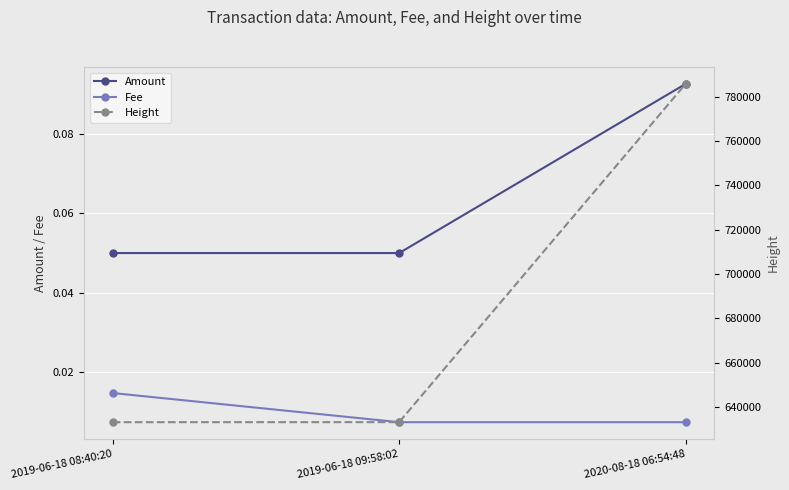

Reading left to right, list all the values displayed in this chart.

Amount: 2019-06-18 08:40:20=0.1	2019-06-18 09:58:02=0.1	2020-08-18 06:54:48=0.1
Fee: 2019-06-18 08:40:20=0.0	2019-06-18 09:58:02=0.0	2020-08-18 06:54:48=0.0
Height: 2019-06-18 08:40:20=633108.0	2019-06-18 09:58:02=633127.0	2020-08-18 06:54:48=785848.0